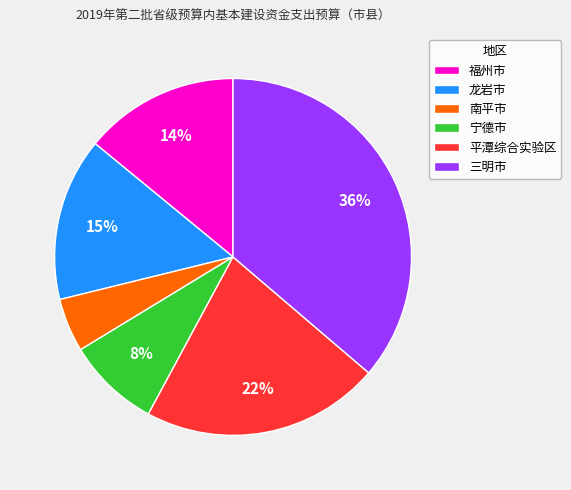

What is the ratio of the value at 南平市 to the value at 平潭综合实验区?

0.2